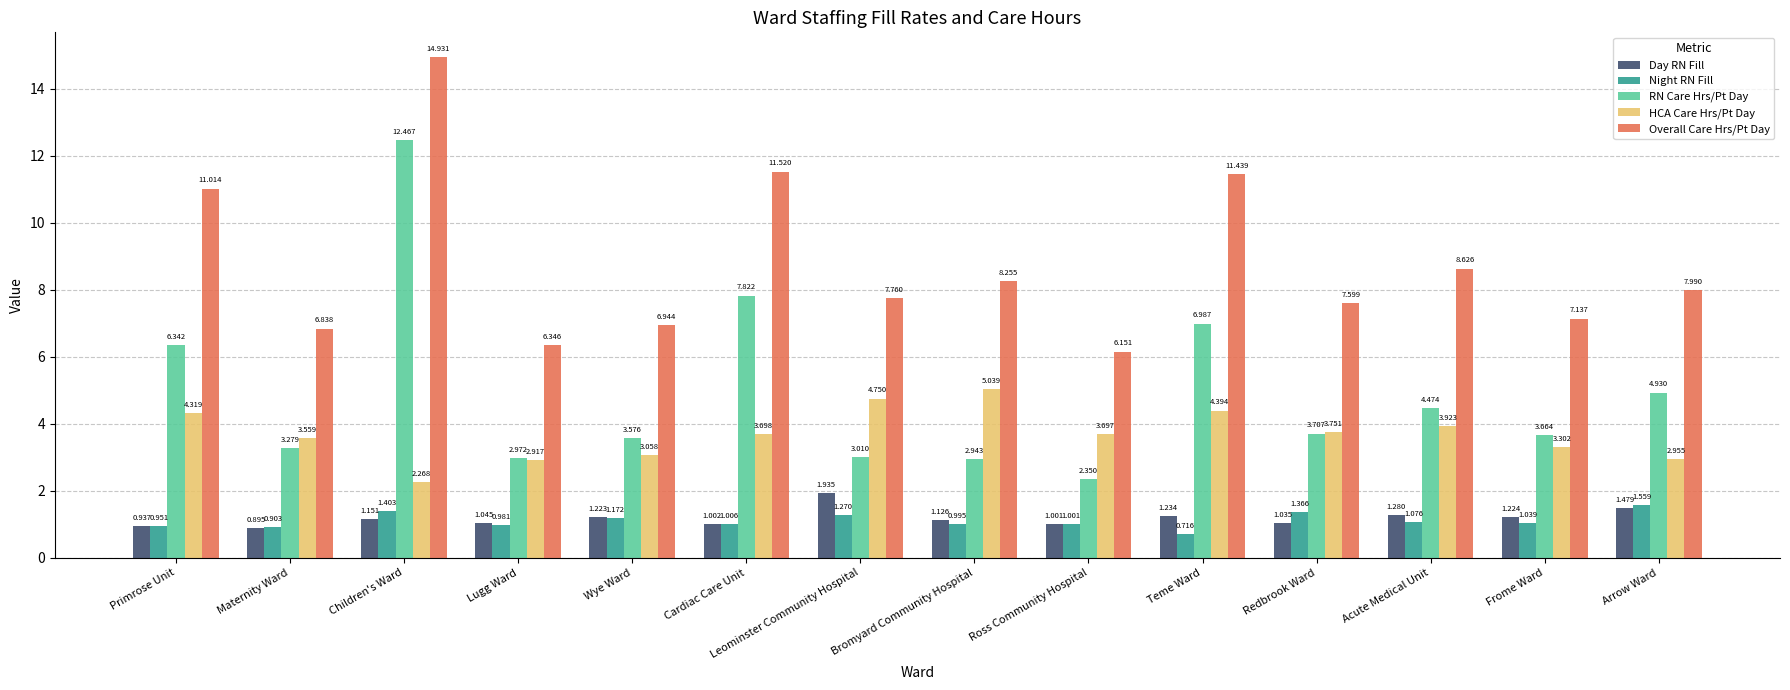

What is the difference between the maximum and minimum values in the RN Care Hrs/Pt Day series?

10.1